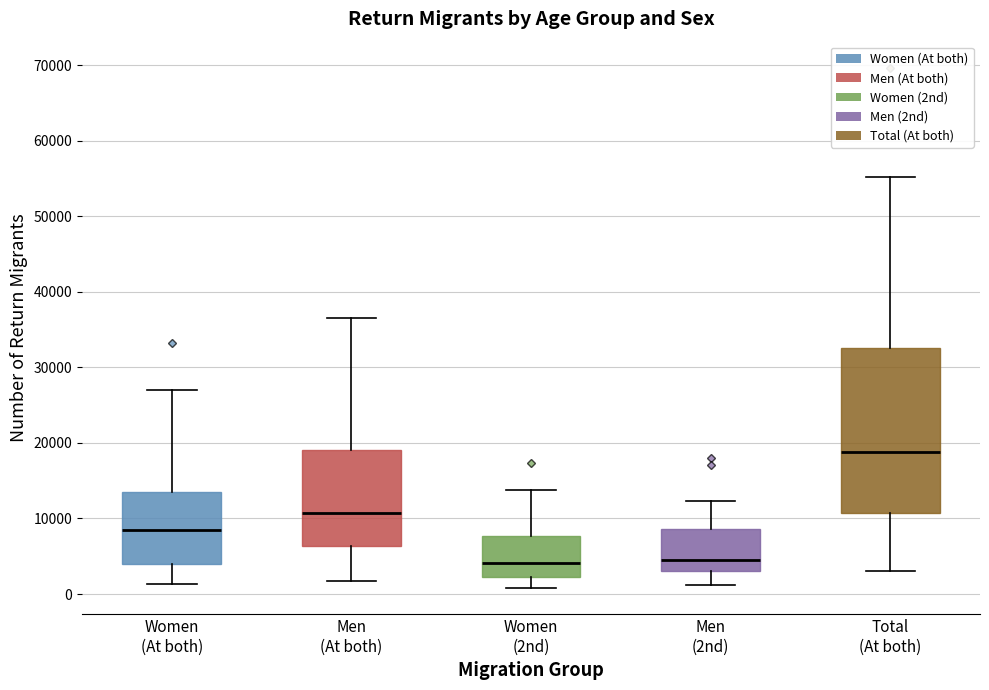

Which box's median line is the highest?

Total (At both)